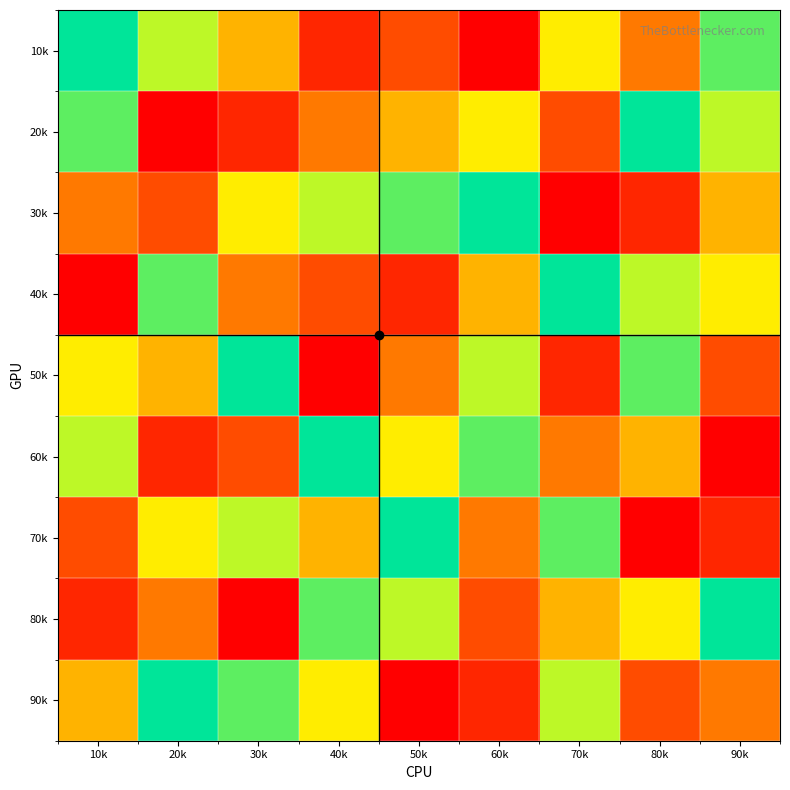

Count the number of data series in this chart.

9